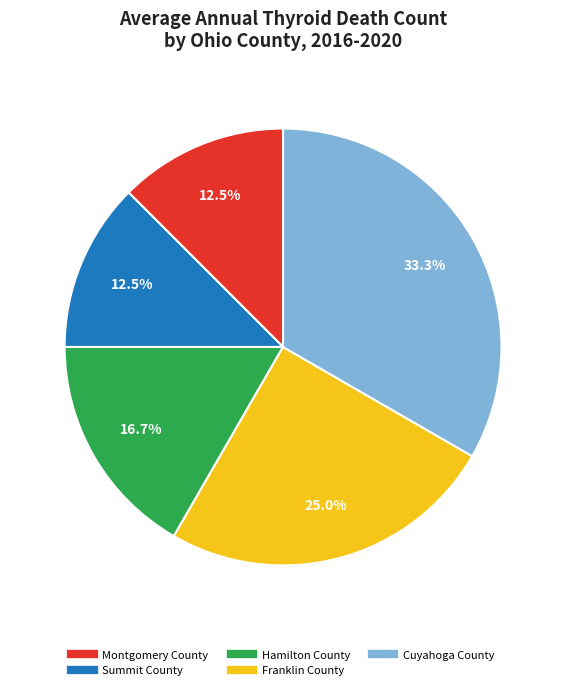

Between Cuyahoga County and Franklin County, which is larger?

Cuyahoga County